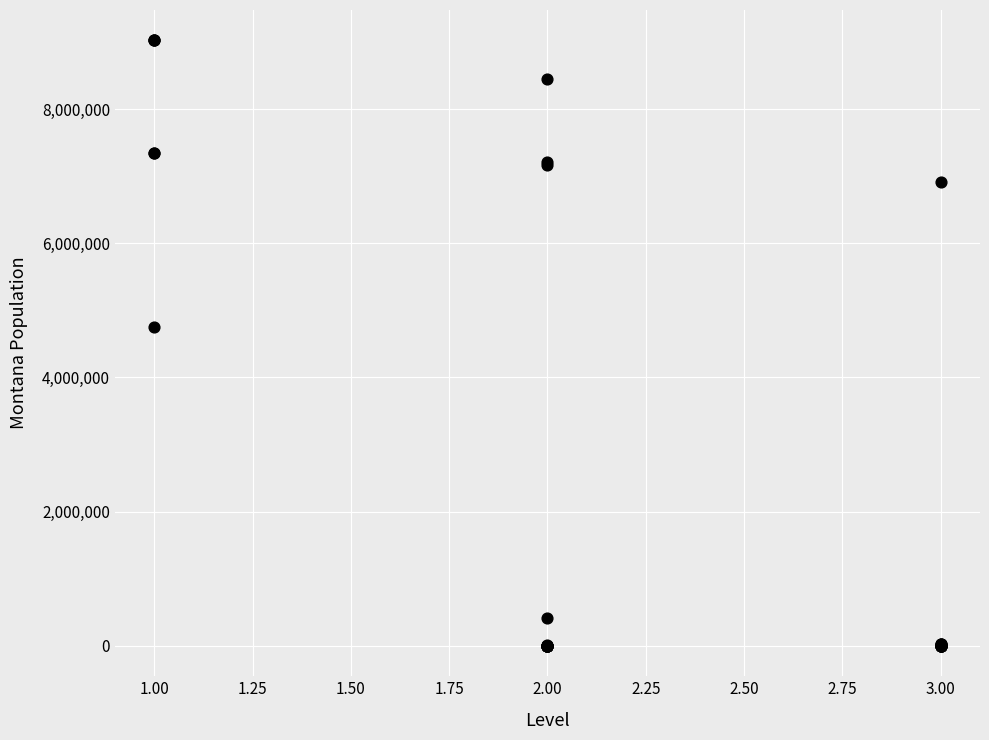

What Y value in the scatter plot is closest to 4511996?

4748496